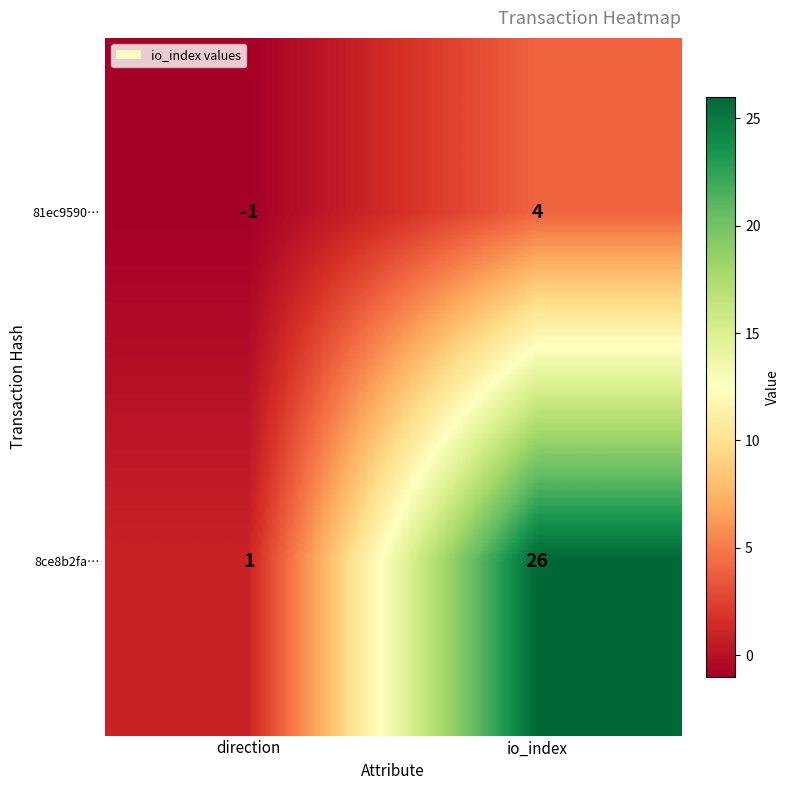

What is the sum of all 8ce8b2fa… values?

27